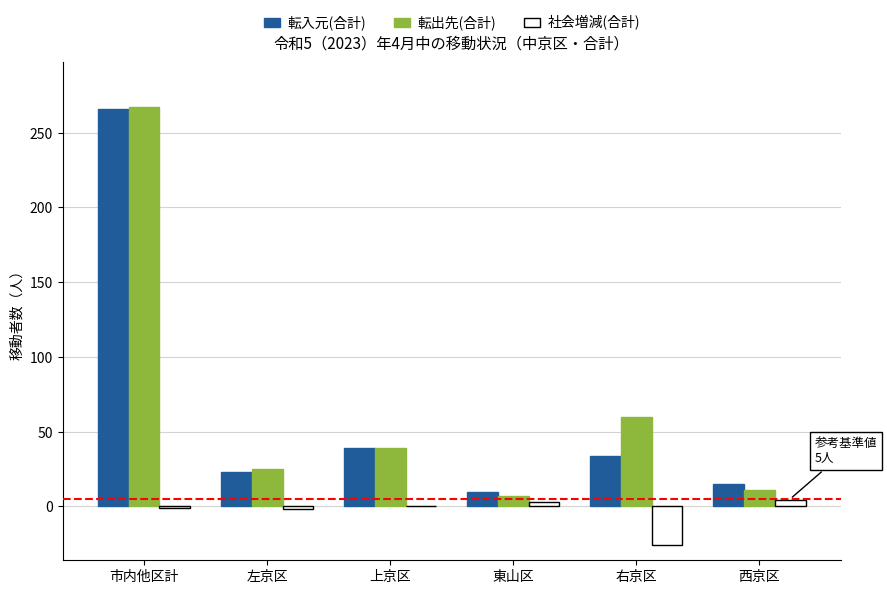

Are the bars horizontal?

No